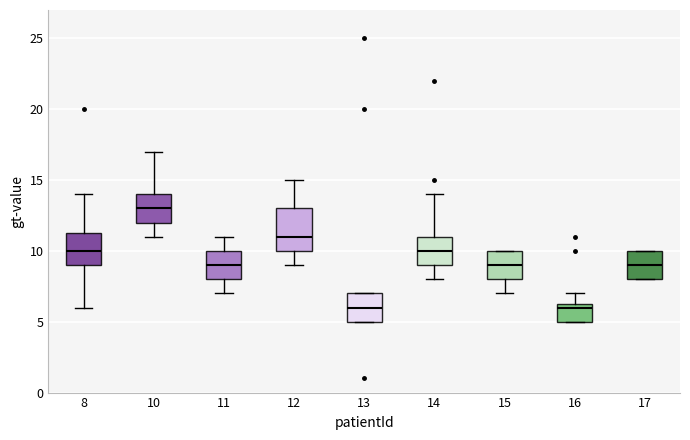

Reading left to right, read every box against the y-axis: the position of its median line, the range the box covers, and the ends of its whiskers. The values are not printed on the chart, so give them approximately, as read against the axis.

8: median 10.0, box 9.0 to 11.5, whiskers 6.0 to 14.0
10: median 13.0, box 12.0 to 14.0, whiskers 11.0 to 17.0
11: median 9.0, box 8.0 to 10.0, whiskers 7.0 to 11.0
12: median 11.0, box 10.0 to 13.0, whiskers 9.0 to 15.0
13: median 6.0, box 5.0 to 7.0, whiskers 5.0 to 7.0
14: median 10.0, box 9.0 to 11.0, whiskers 8.0 to 14.0
15: median 9.0, box 8.0 to 10.0, whiskers 7.0 to 10.0
16: median 6.0, box 5.0 to 6.5, whiskers 5.0 to 7.0
17: median 9.0, box 8.0 to 10.0, whiskers 8.0 to 10.0